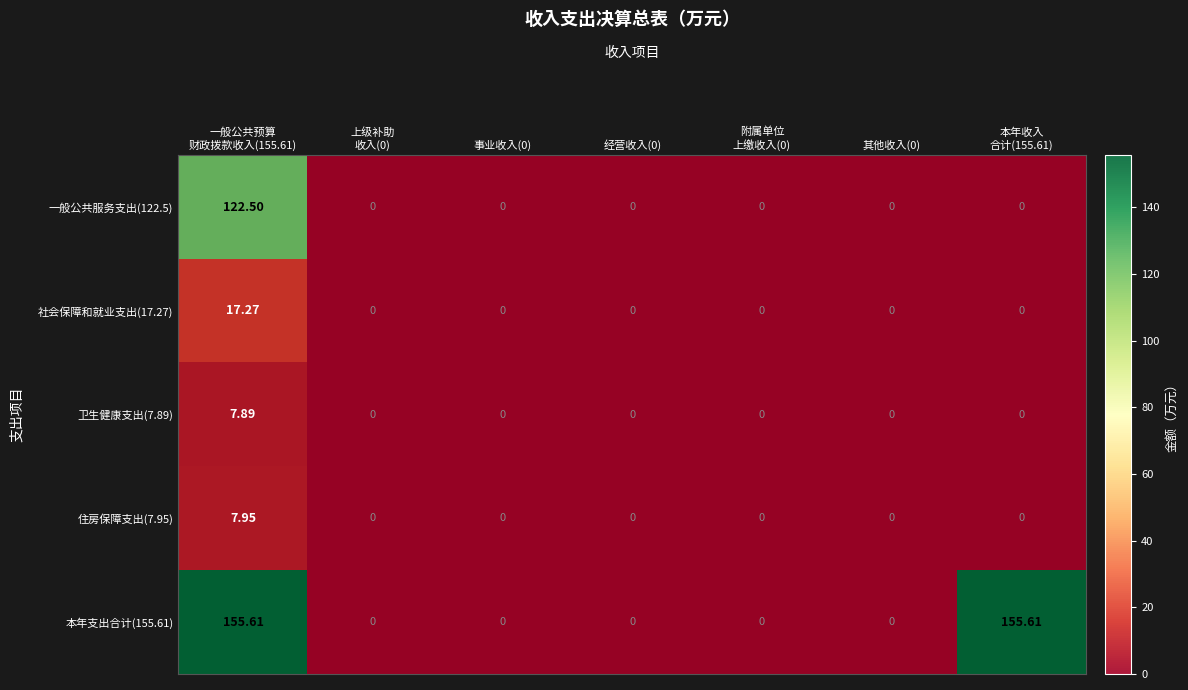

Count the number of data series in this chart.

5